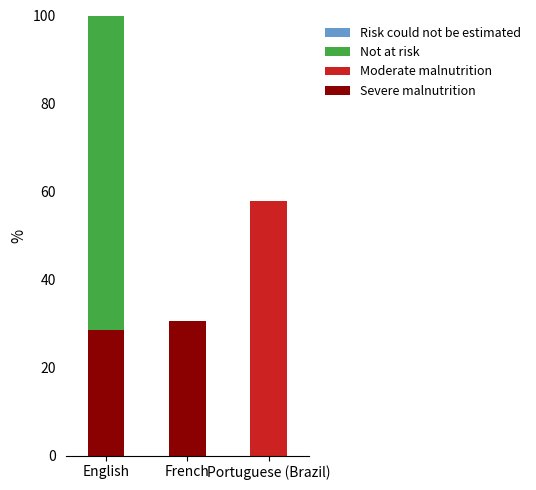

What is the difference between the highest and lowest values at English?

100.0